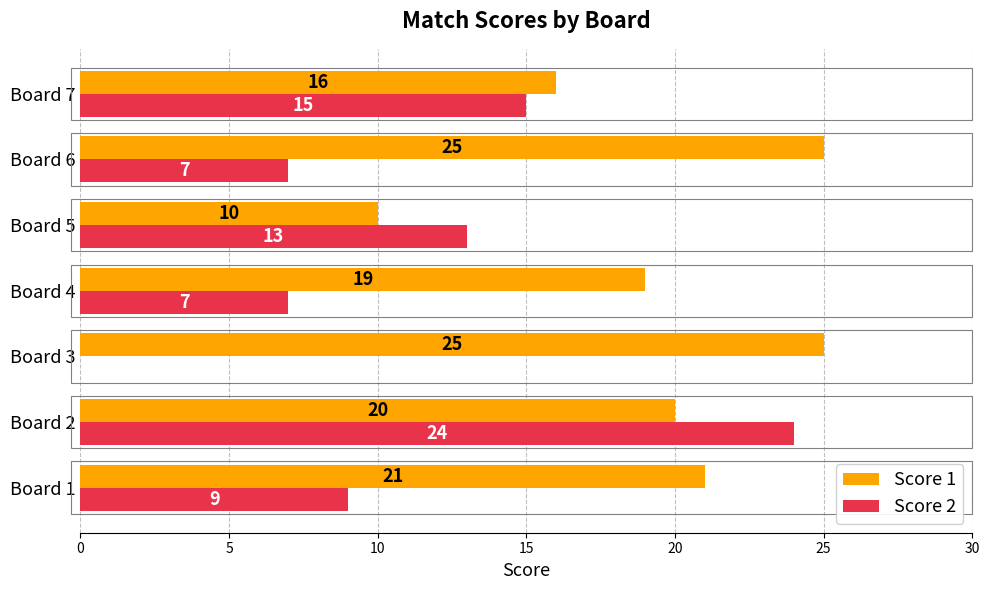

What is the sum of all Score 1 values?

136